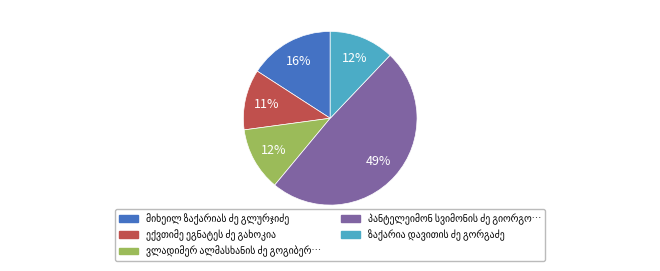

Does any single category account for the majority?

No